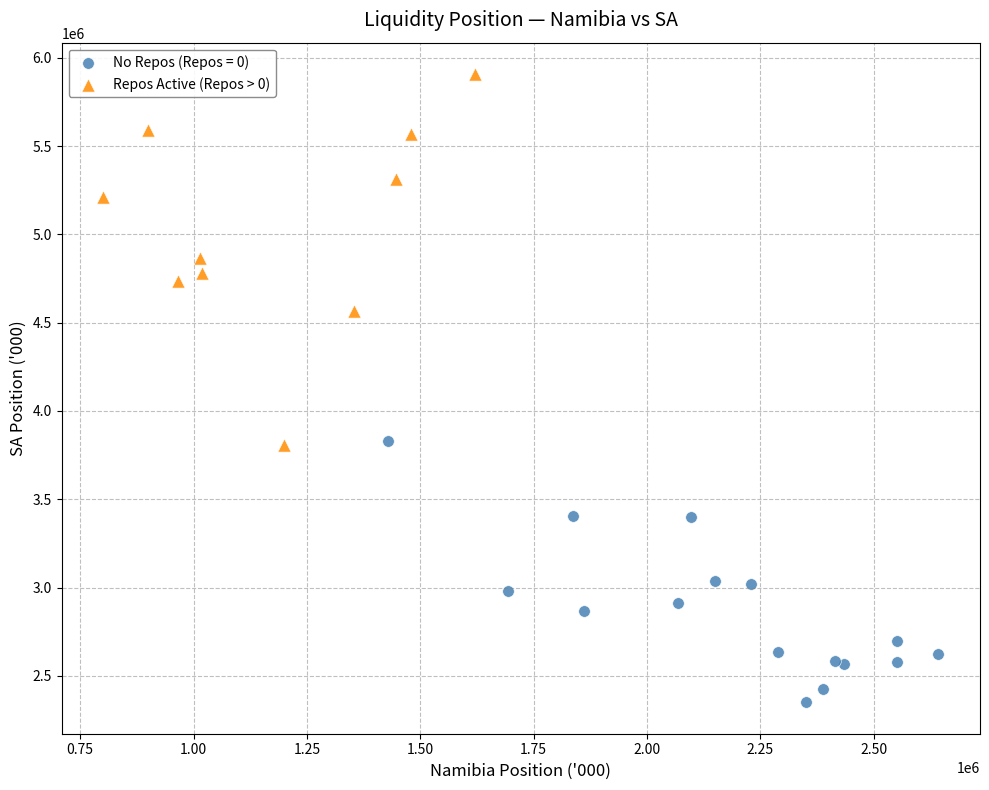

Which series has the widest spread of Y values?

Repos Active (Repos > 0)